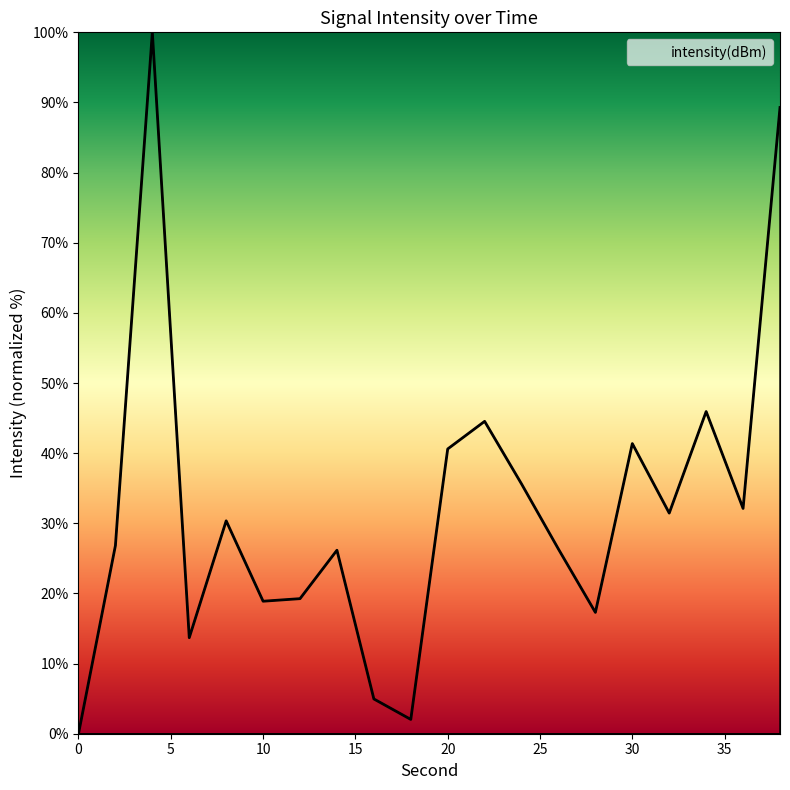

Does the chart have visible grid lines?

No